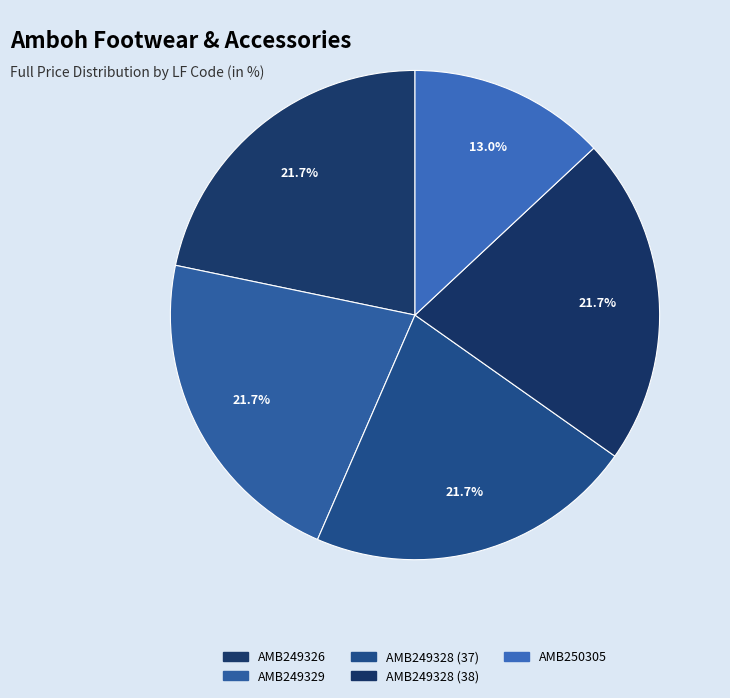

How many segments does this pie chart have?

5